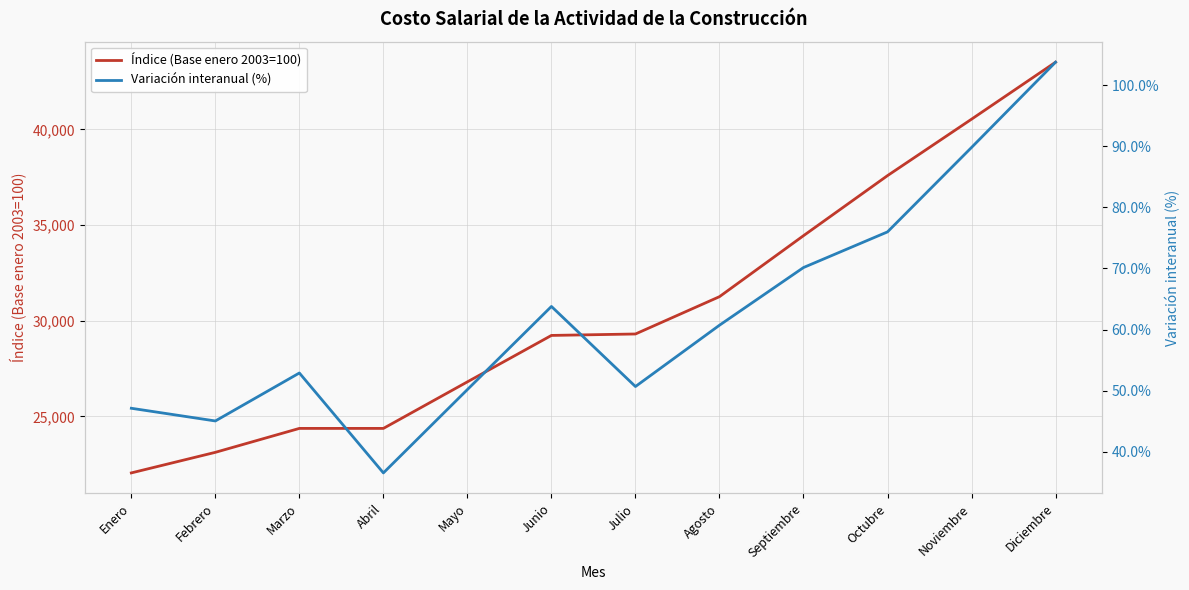

Between Febrero and Junio, which is larger?

Junio